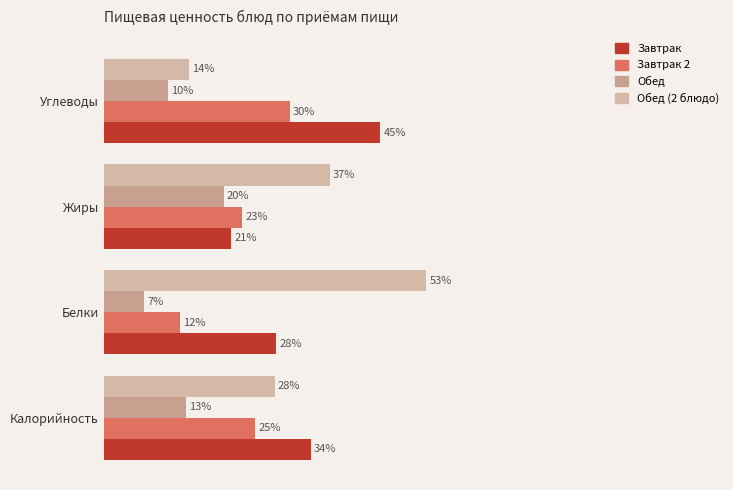

Which series has the largest total across all categories?

Обед (2 блюдо)